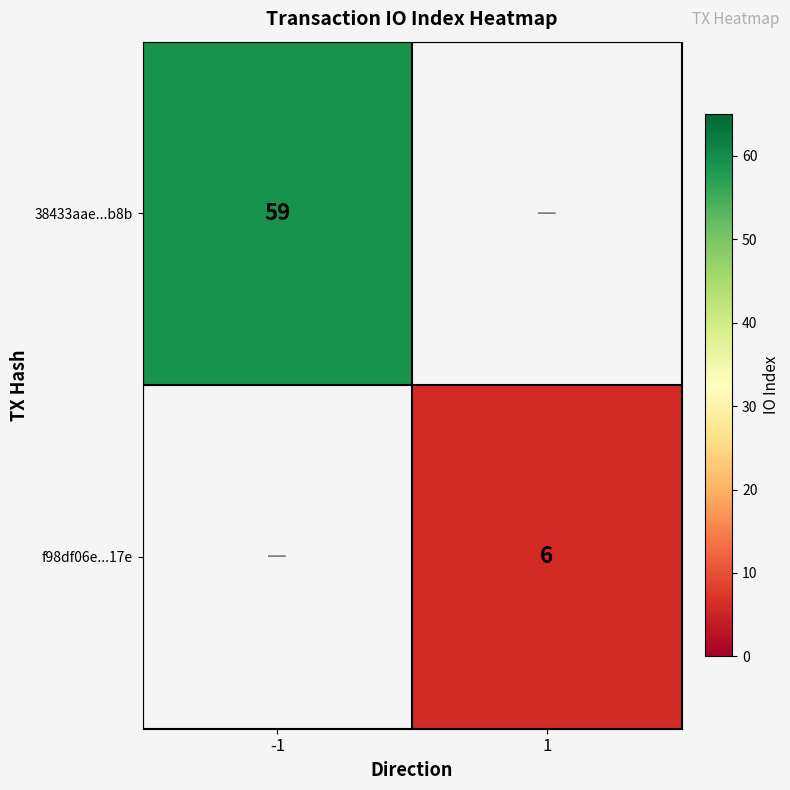

What is the greatest value displayed?

59.0